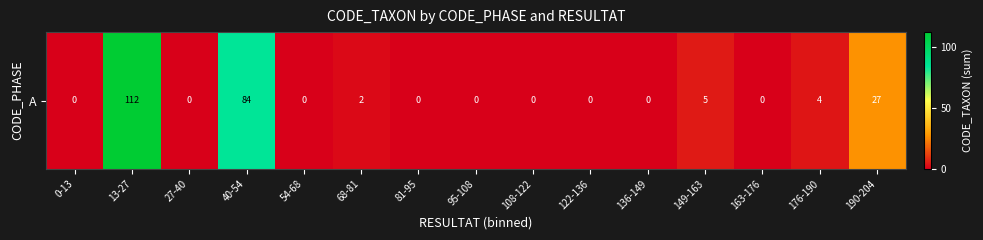

Which category has the highest value across all series?

13-27